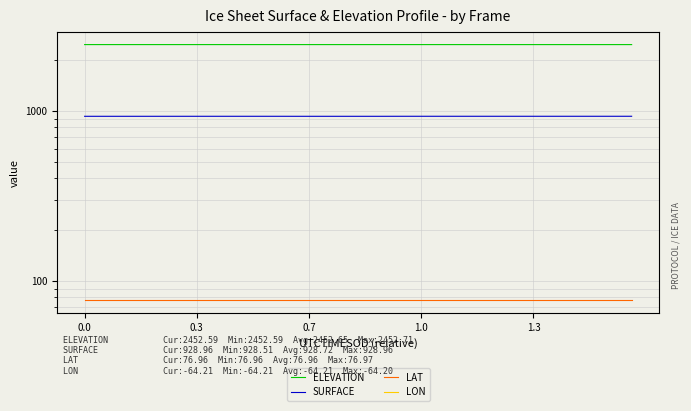

What is the maximum value shown in the chart?

2452.7